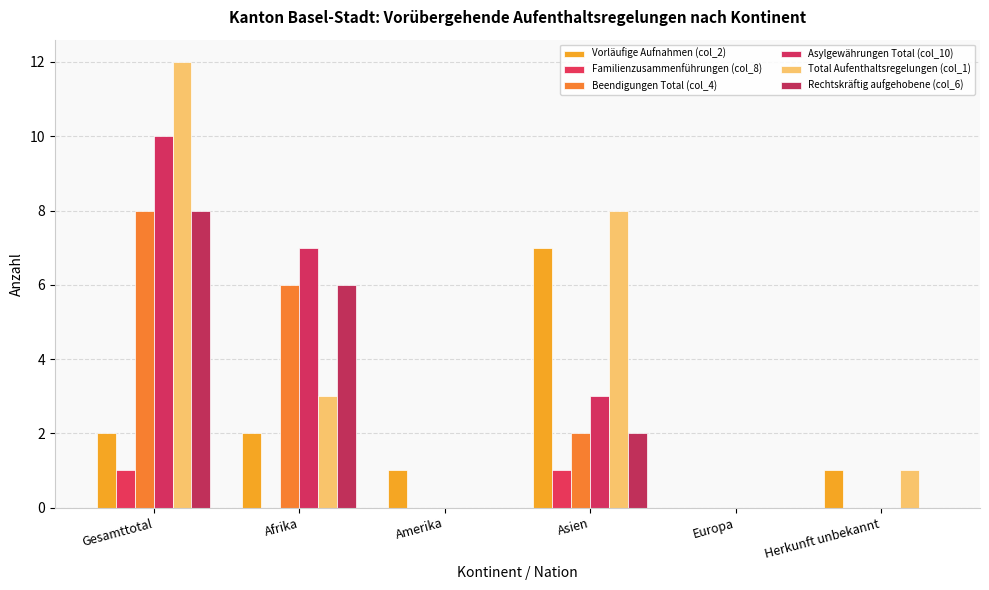

Count the number of data series in this chart.

6